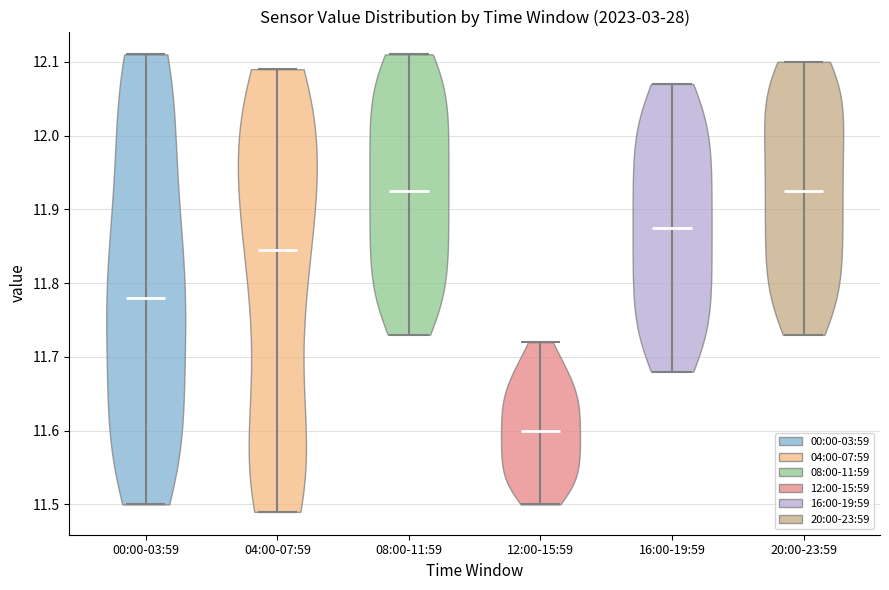

Which violin has the lowest median line?

12:00-15:59